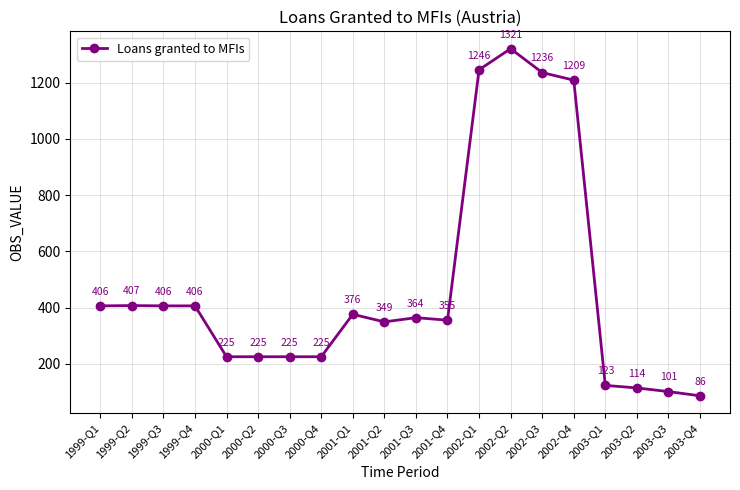

What position from the left is 1999-Q1?

1